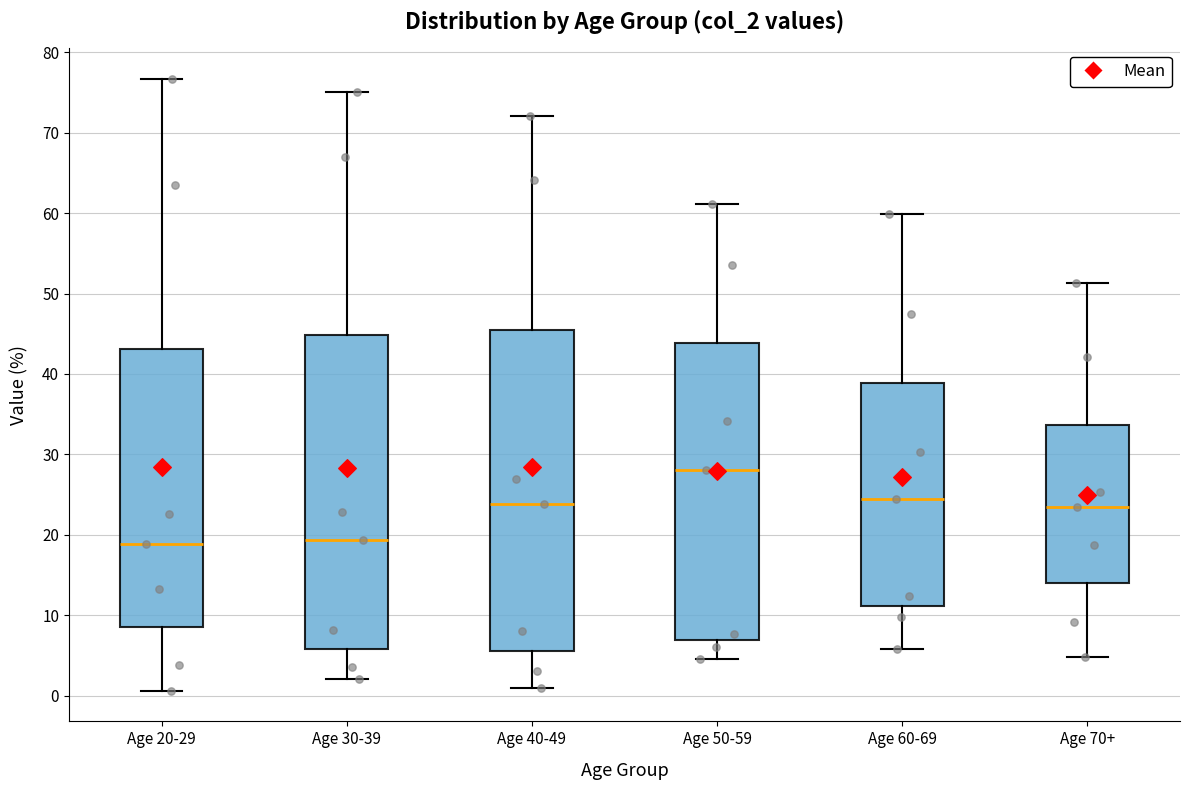

Which box has the highest median line?

Age 50-59